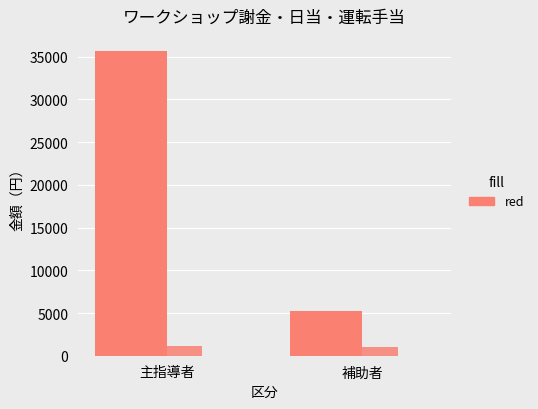

Reading left to right, what are all the values shown in this chart?

ワークショップ謝金: 35650	5200
日当合計: 1100	1070
運転手当合計: 0	0